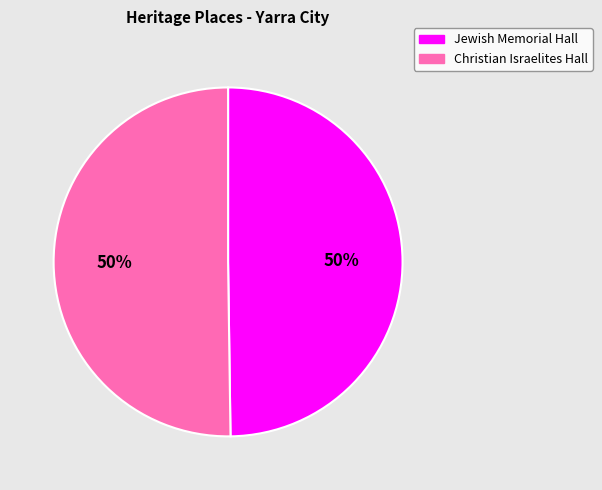

What percentage is the Christian Israelites Hall slice, to the nearest percent?

50%